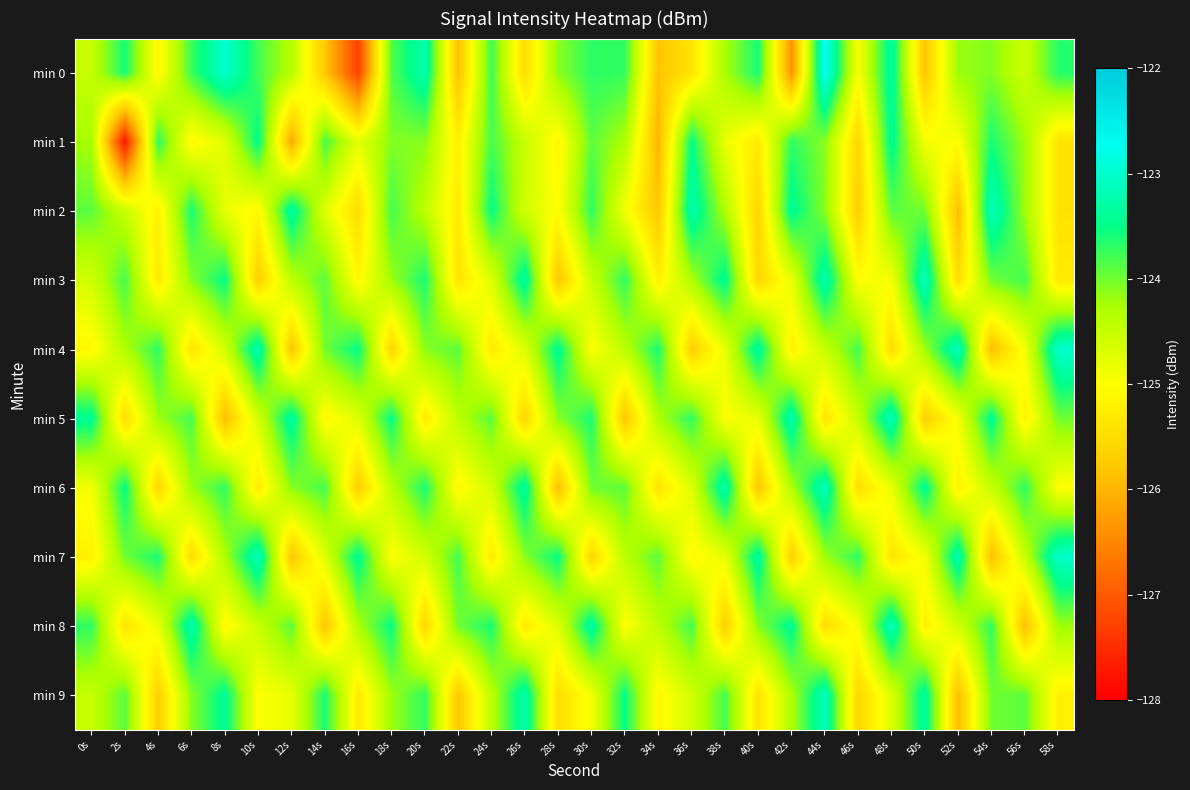

At which category is the sum across all series the highest?

44s